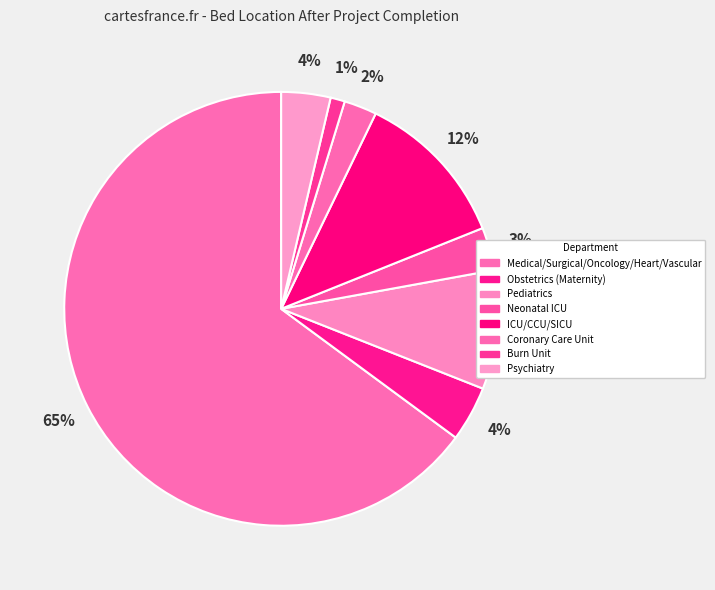

What is the ratio of the value at Burn Unit to the value at Obstetrics (Maternity)?

0.3